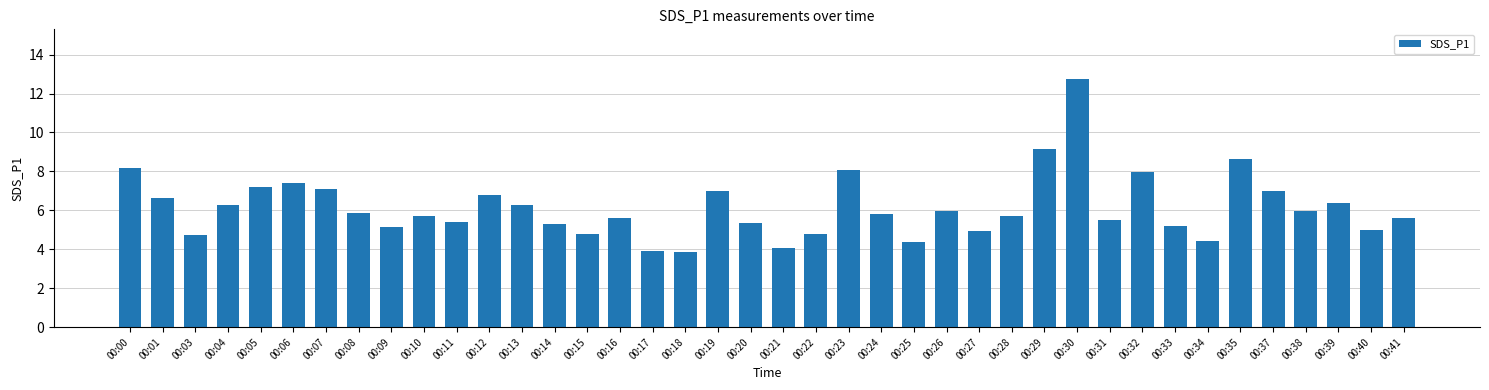

True or false: the data shows 7.1 at 00:21.

False